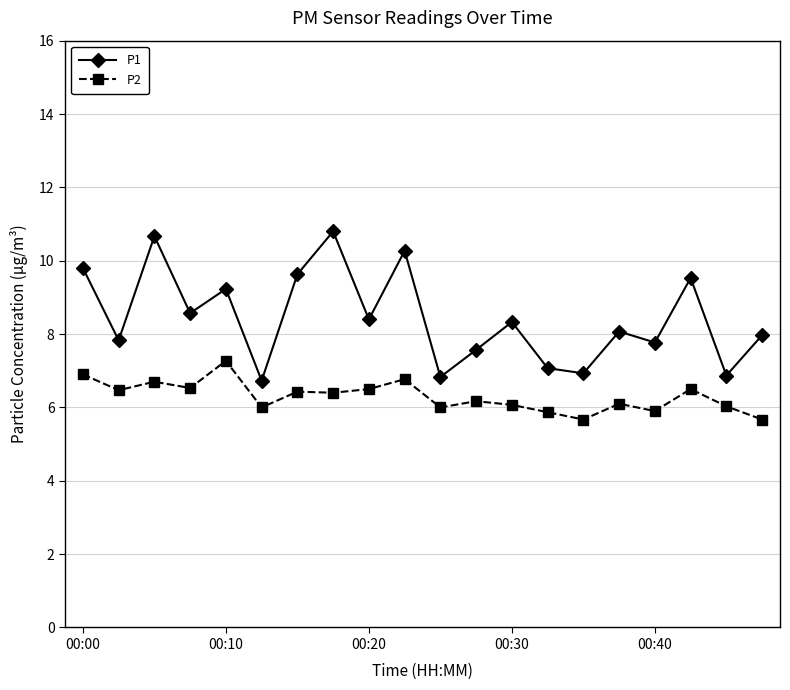

True or false: P1 and P2 intersect in this chart.

False